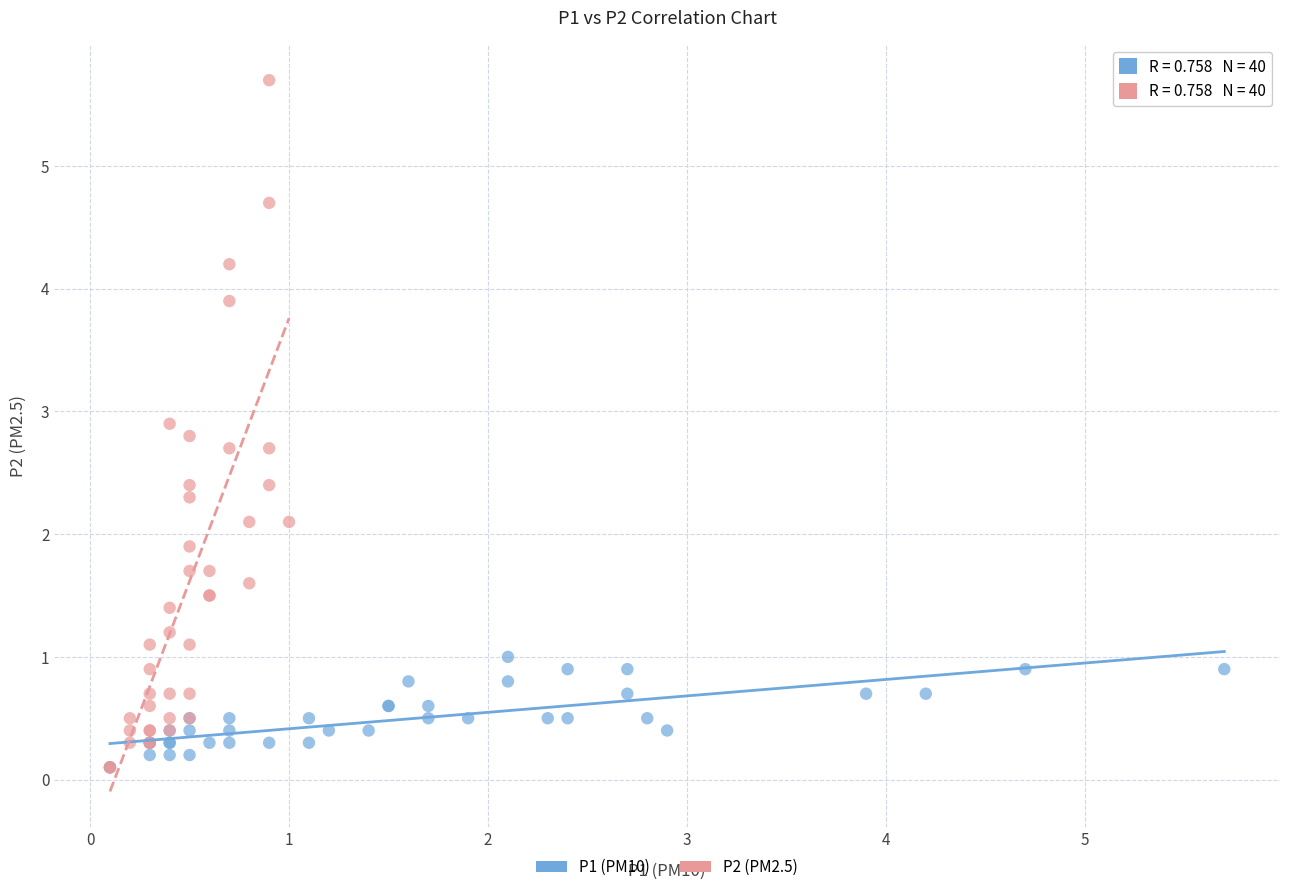

Which series reaches the maximum Y coordinate?

P2 (PM2.5)